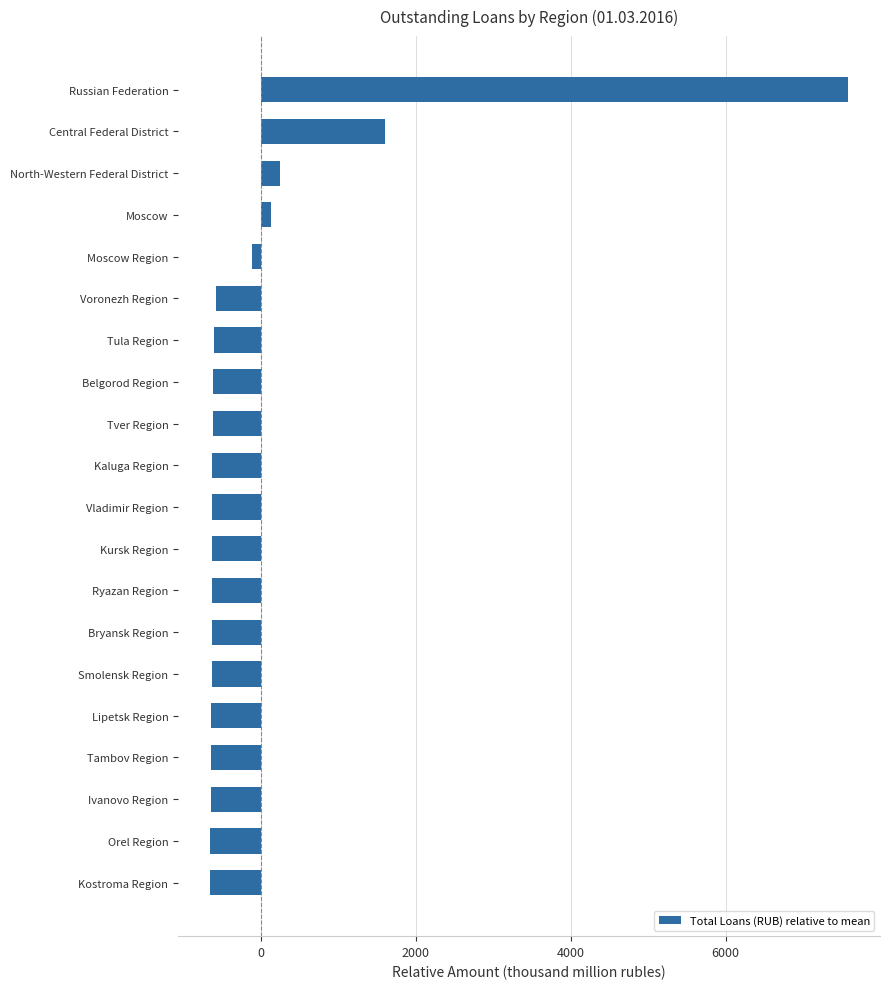

At which label is the value closest to 3461?

Central Federal District